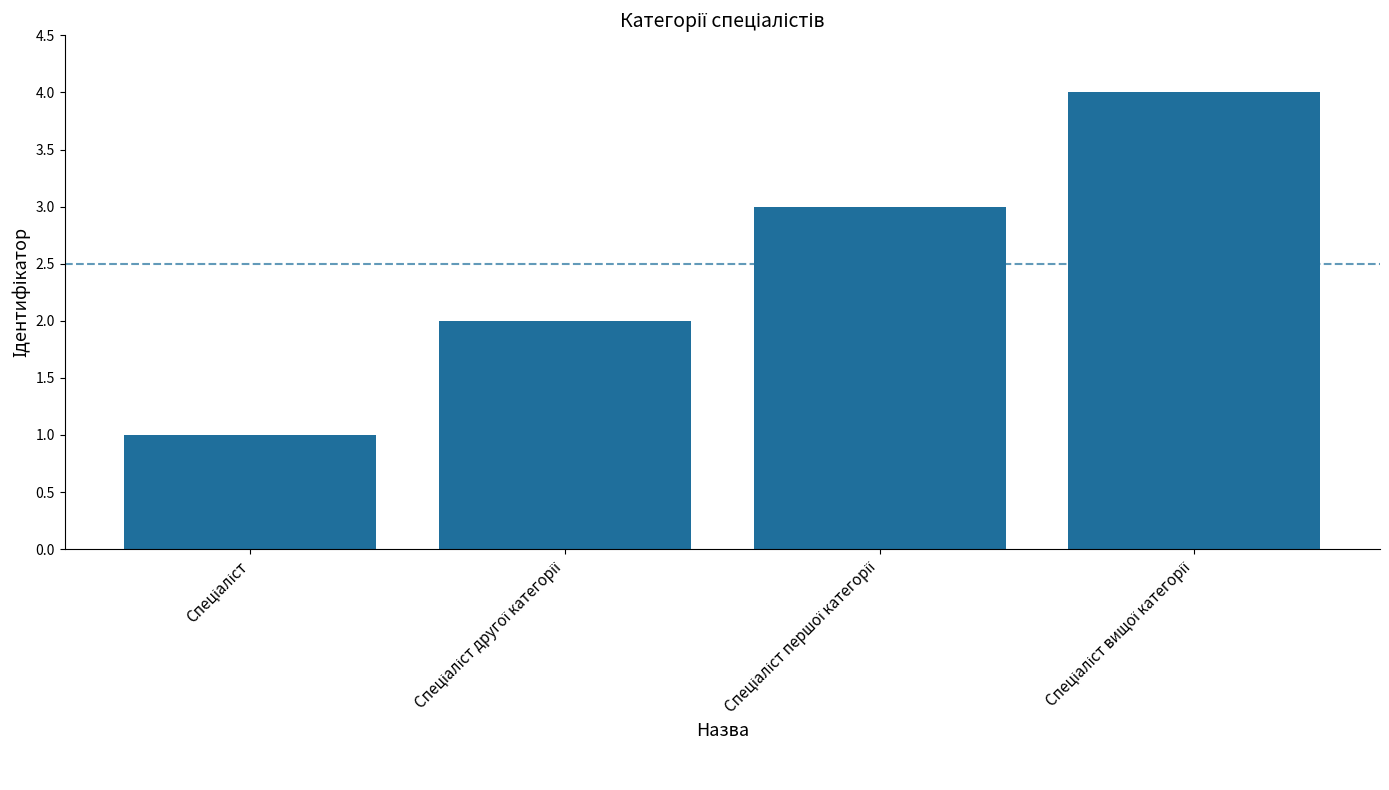

What is the sum of all values?

10